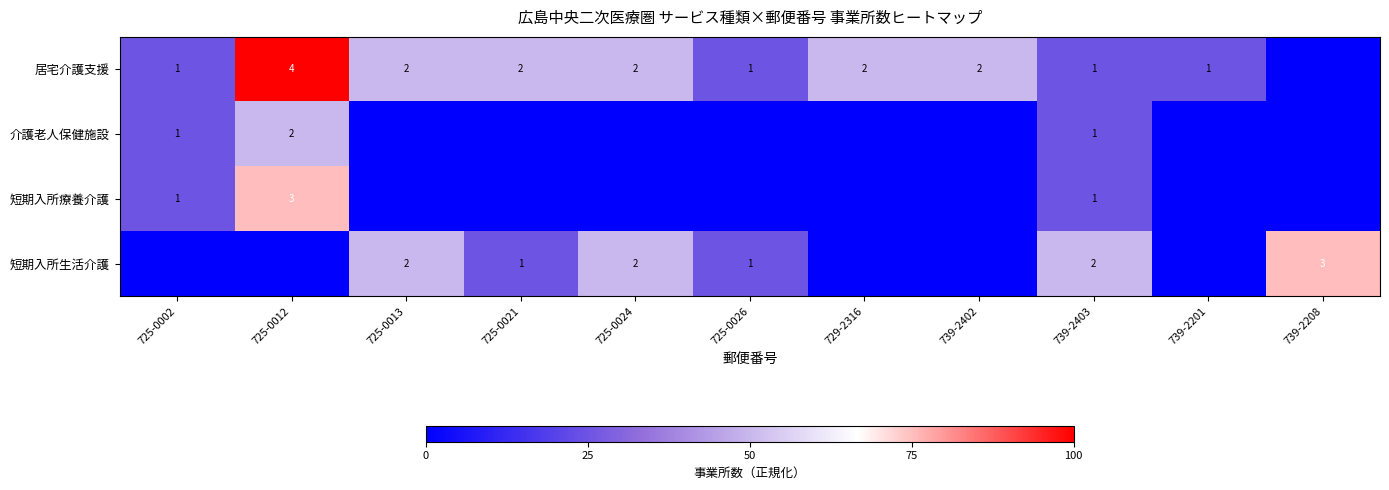

What is the total value across all series at 739-2403?

5